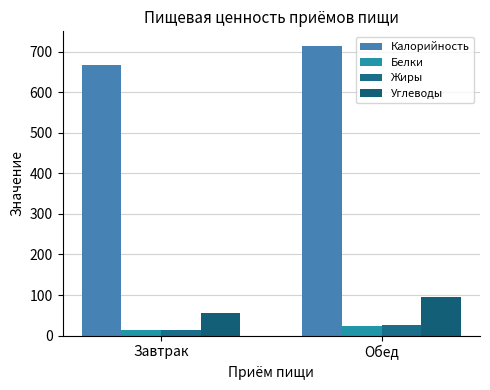

At how many categories does at least one series exceed 123?

2